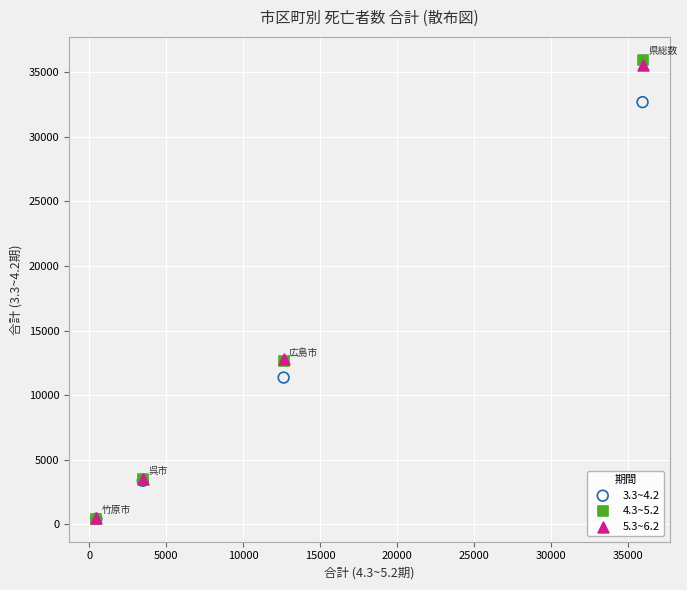

What are all the series names shown in the legend?

3.3~4.2, 4.3~5.2, 5.3~6.2